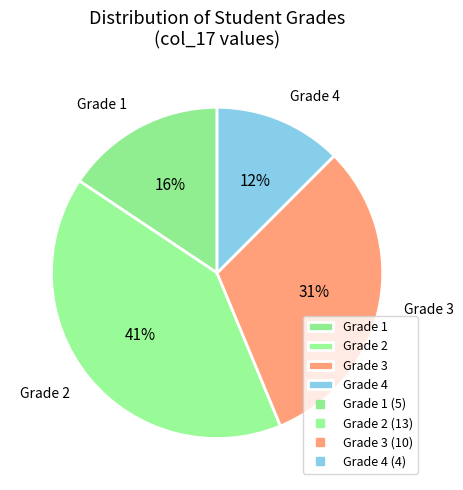

Count the number of slices in the pie.

4